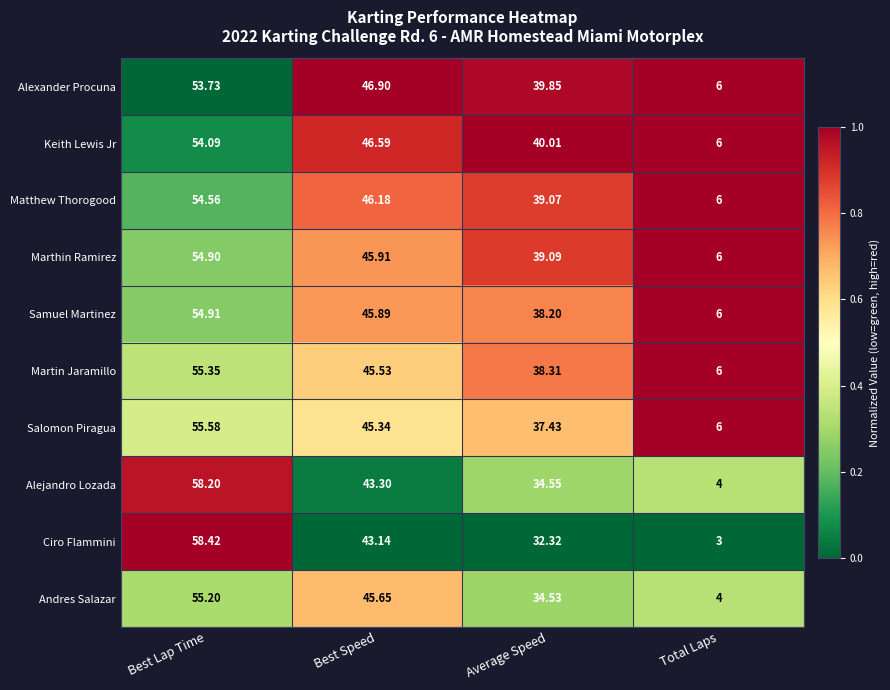

At which category is the sum across all series the highest?

Best Lap Time